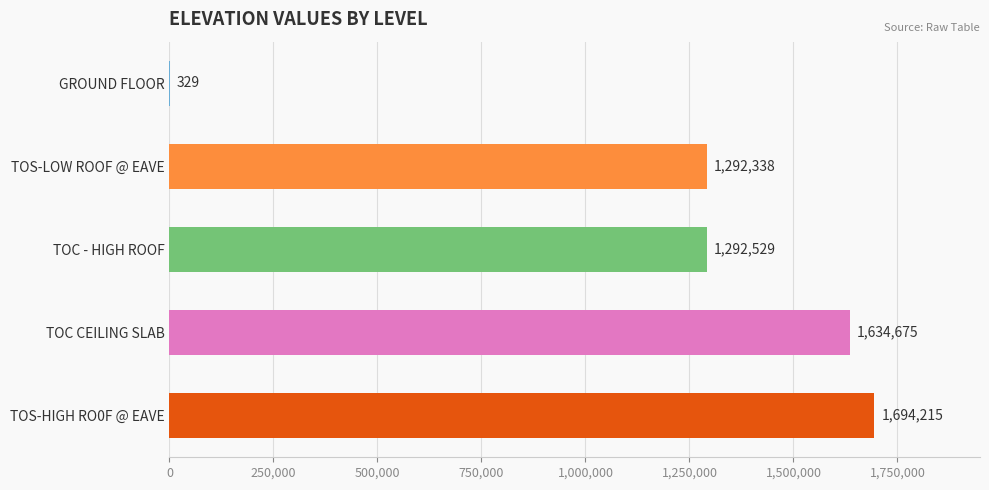

What is the approximate value at TOC CEILING SLAB, to the nearest 100?

1634700